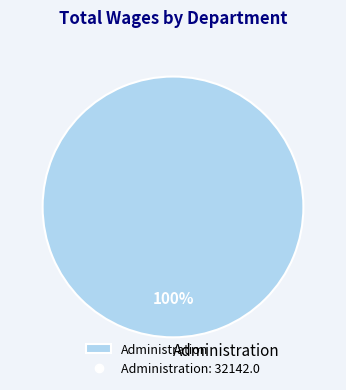

Rank the categories by value from lowest to highest.

Administration